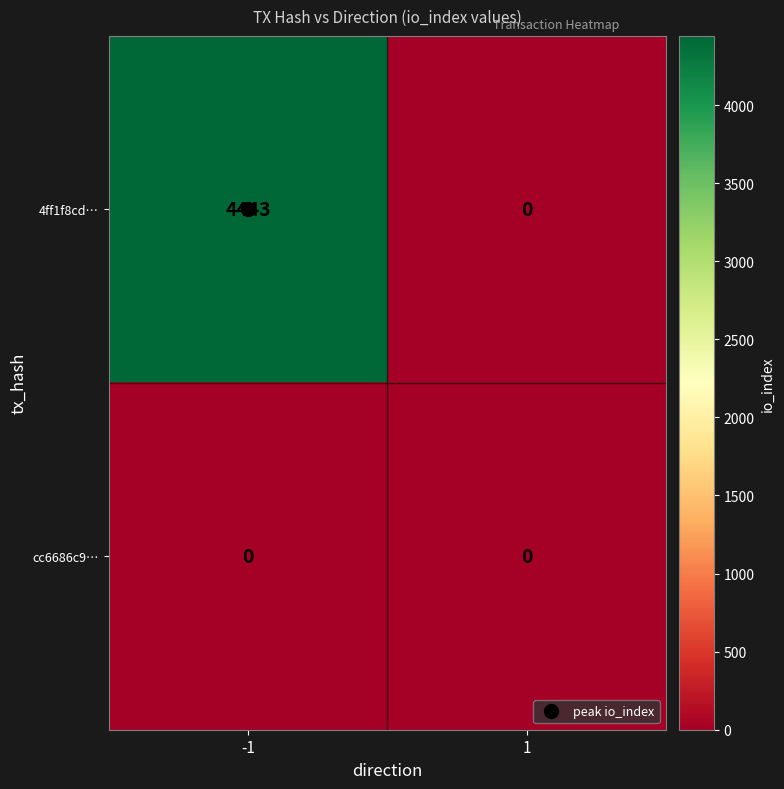

The value of cc6686c9… at 1 is 0. True or false?

True